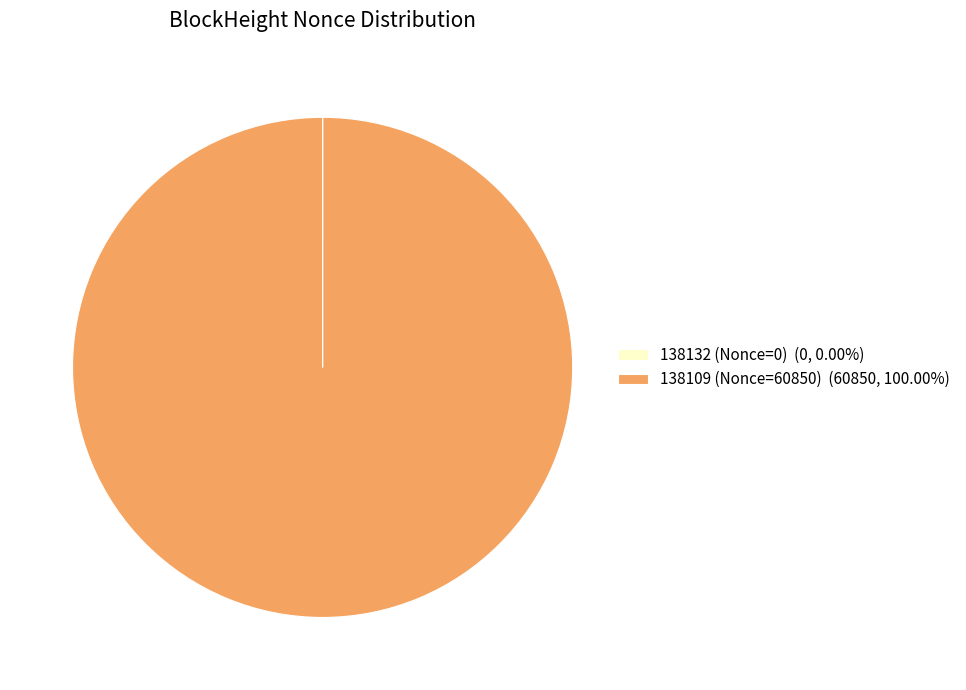

Does any single category account for the majority?

Yes